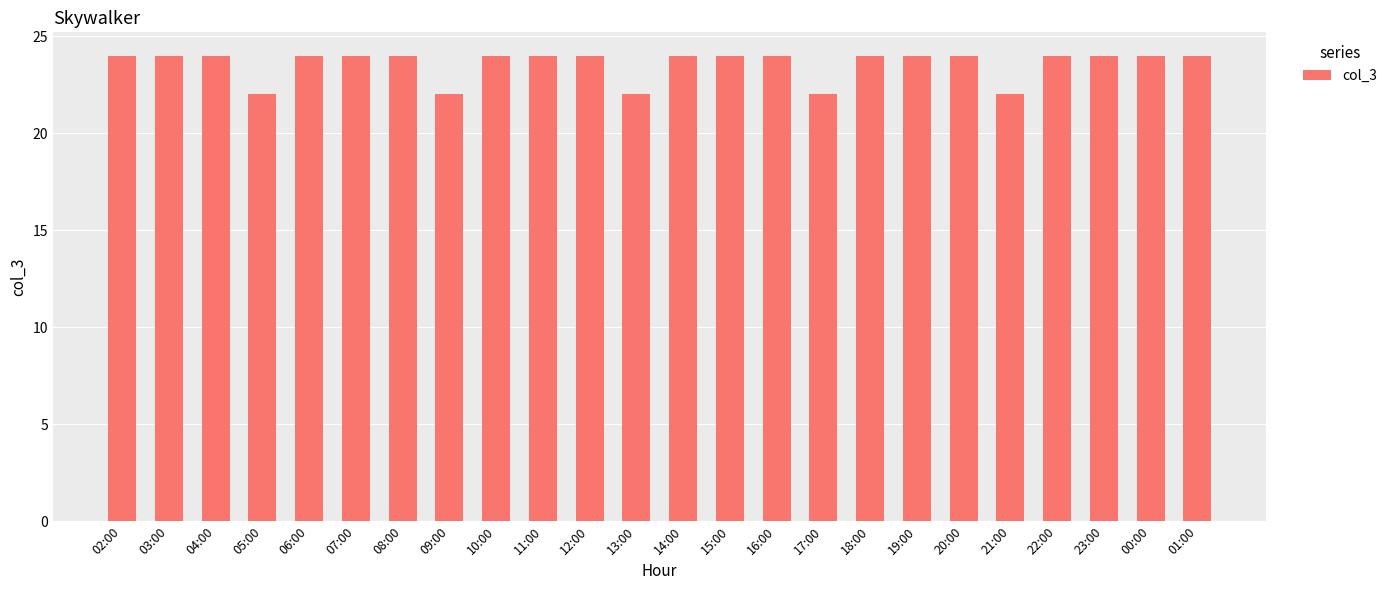

What is the sum of the values at 20:00 and 18:00?

48